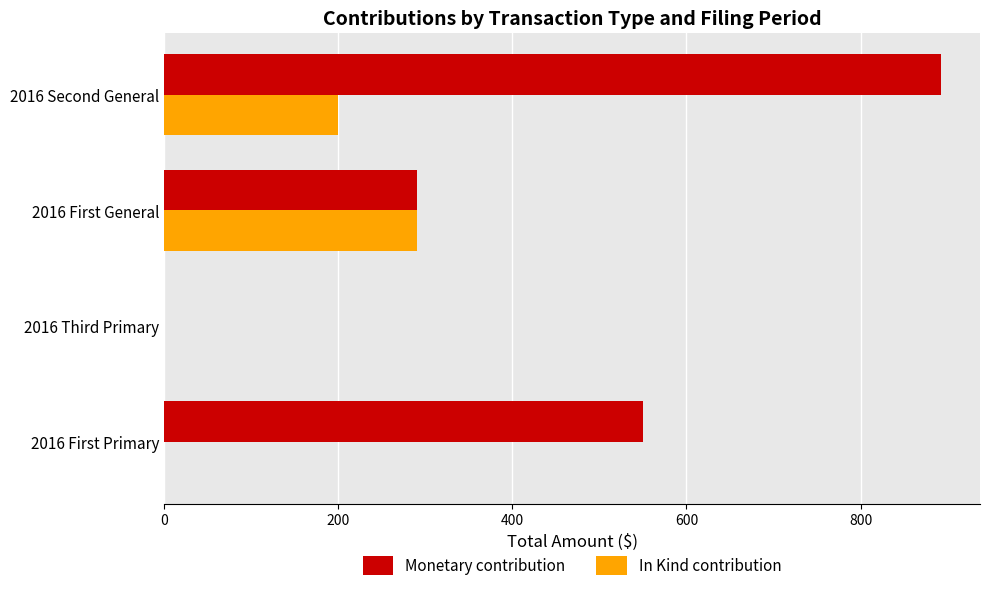

Which series changed the most between 2016 First General and 2016 Second General?

Monetary contribution